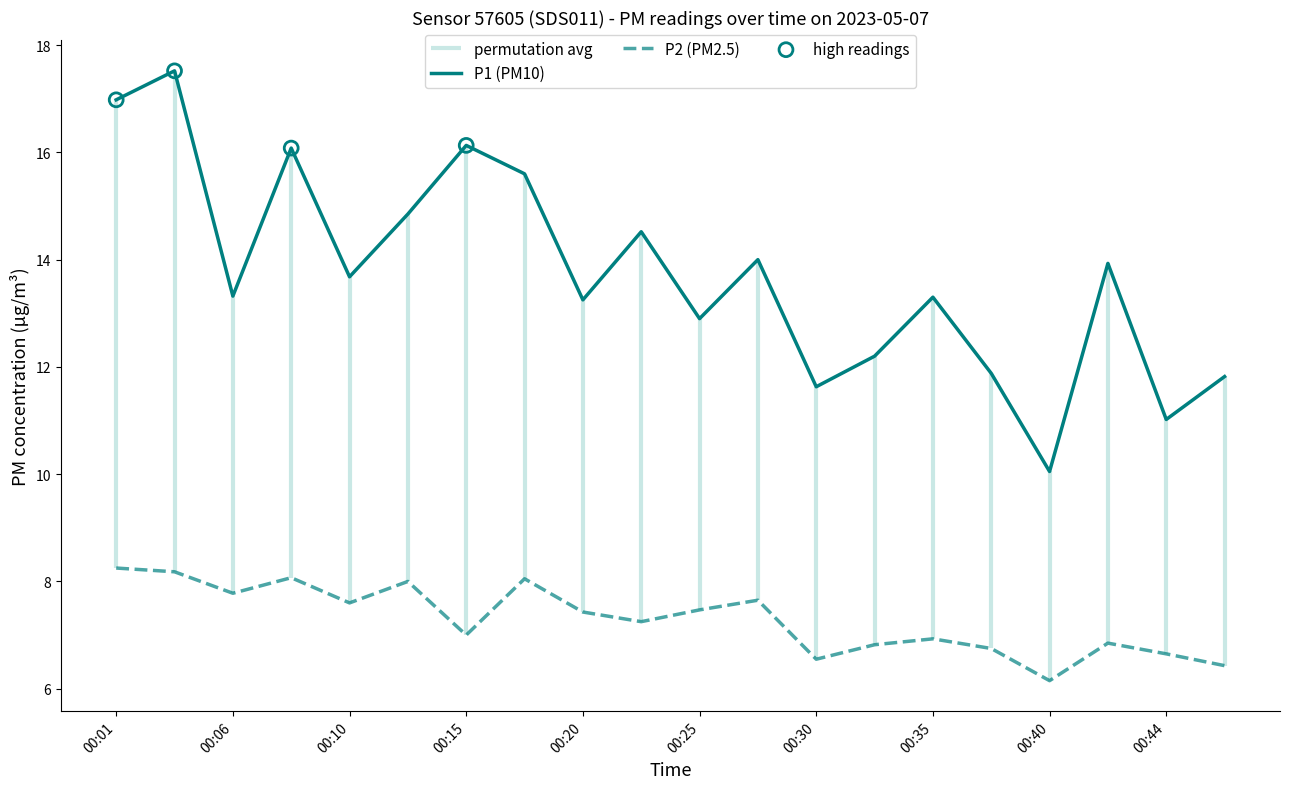

The P2 (PM2.5) series shows 10.1 at 00:25. True or false?

False